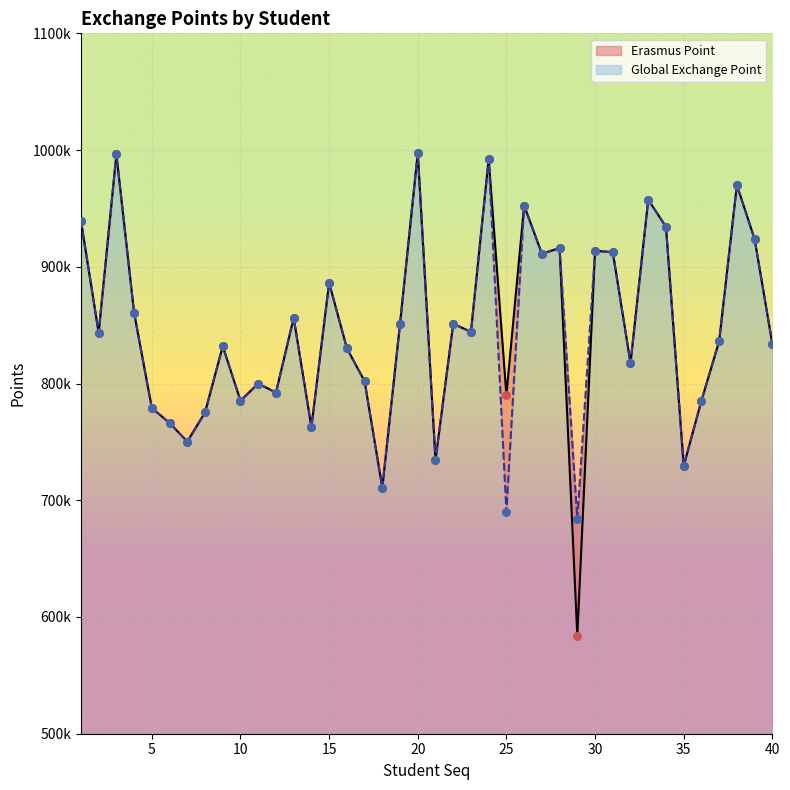

Which series contains the lowest Y value?

Erasmus Point